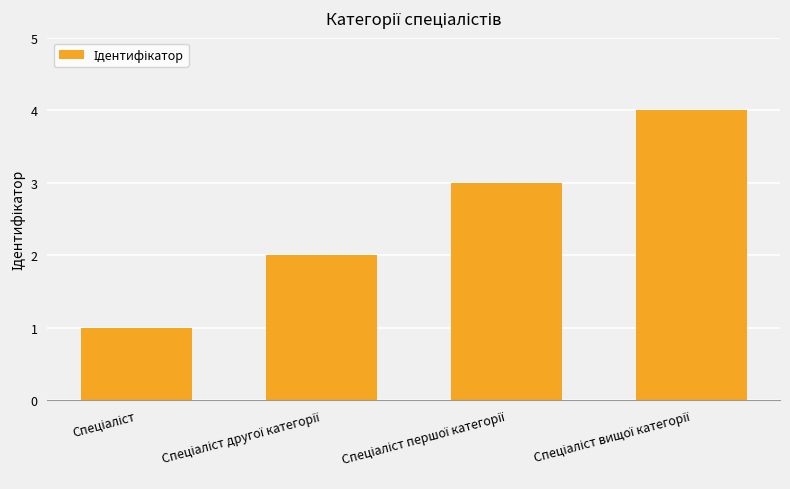

What is the sum of all values?

10